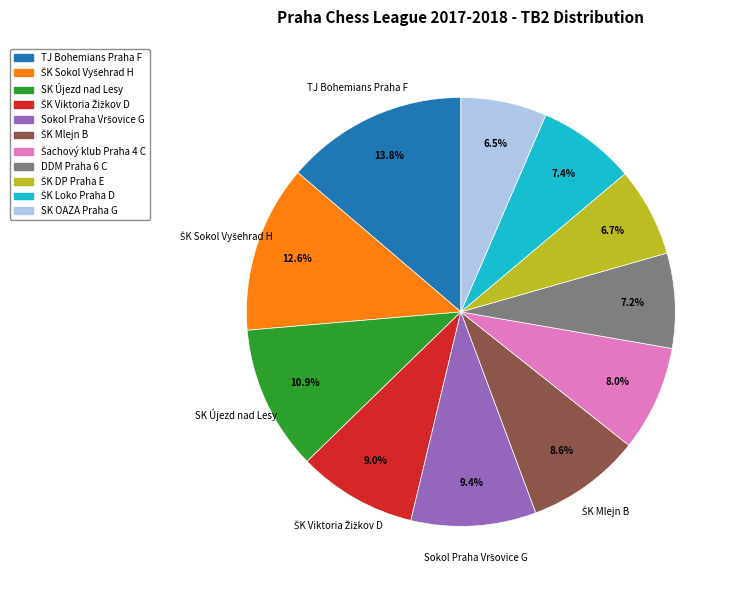

Count the number of slices in the pie.

11